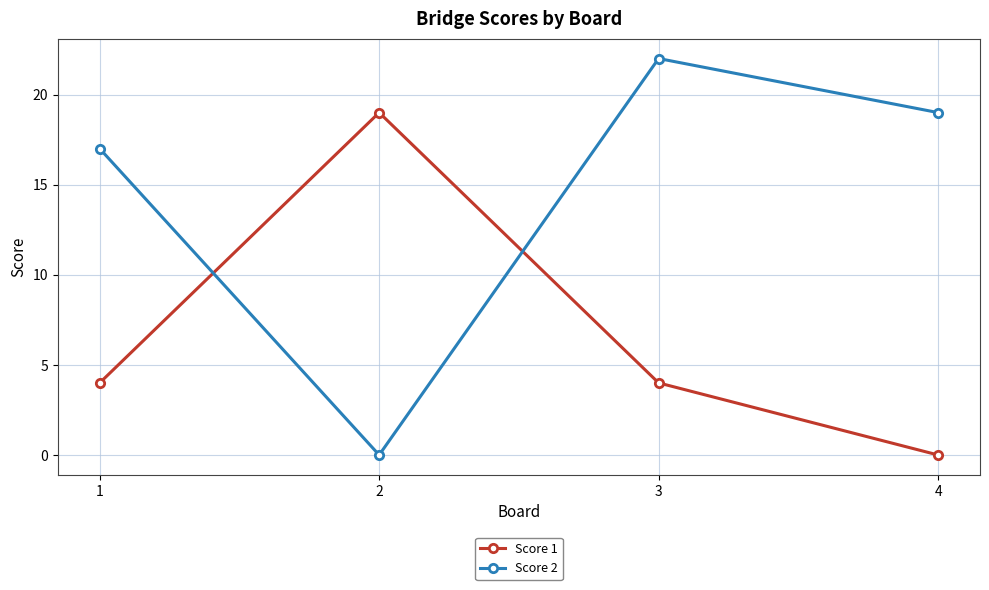

What is the sum of all Score 2 values?

58